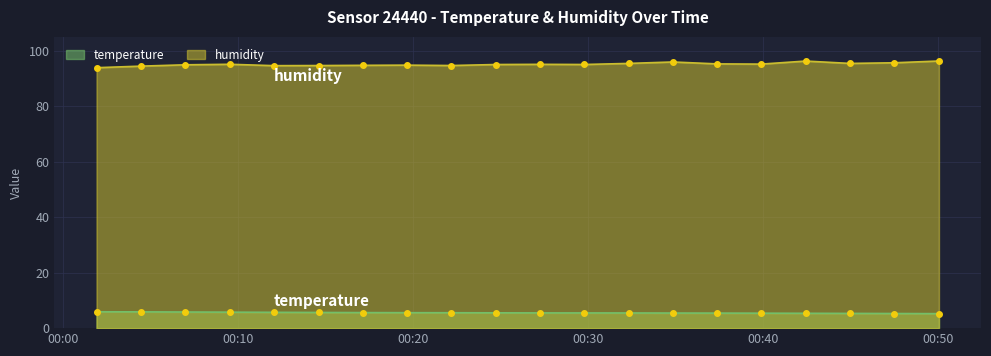

At how many categories does at least one series exceed 64?

20